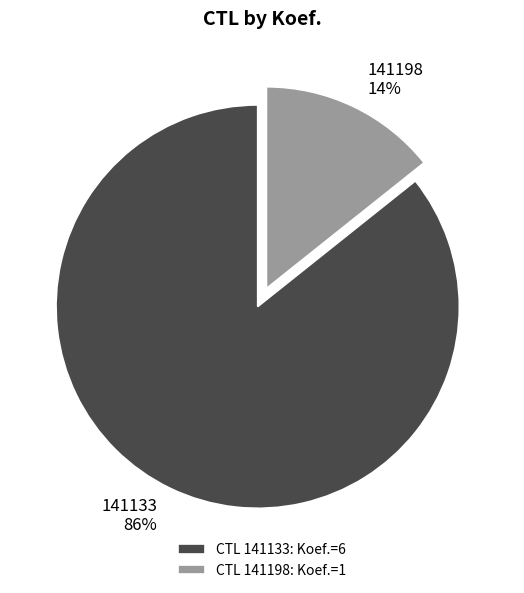

To the nearest percent, what is the combined percentage of 141133 and 141198?

100%